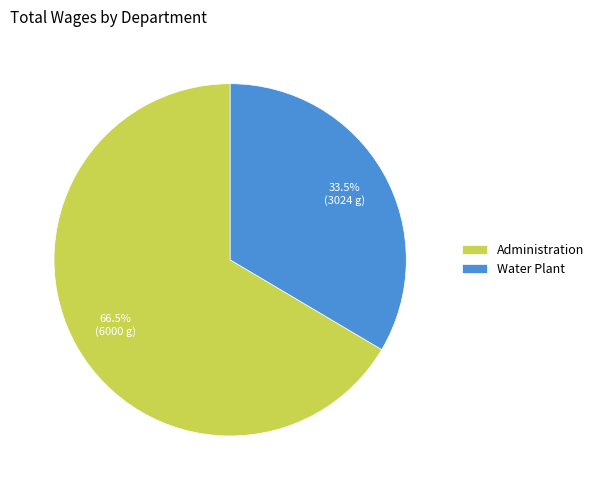

Approximately how many times larger is the value at Administration compared to Water Plant?

2.0